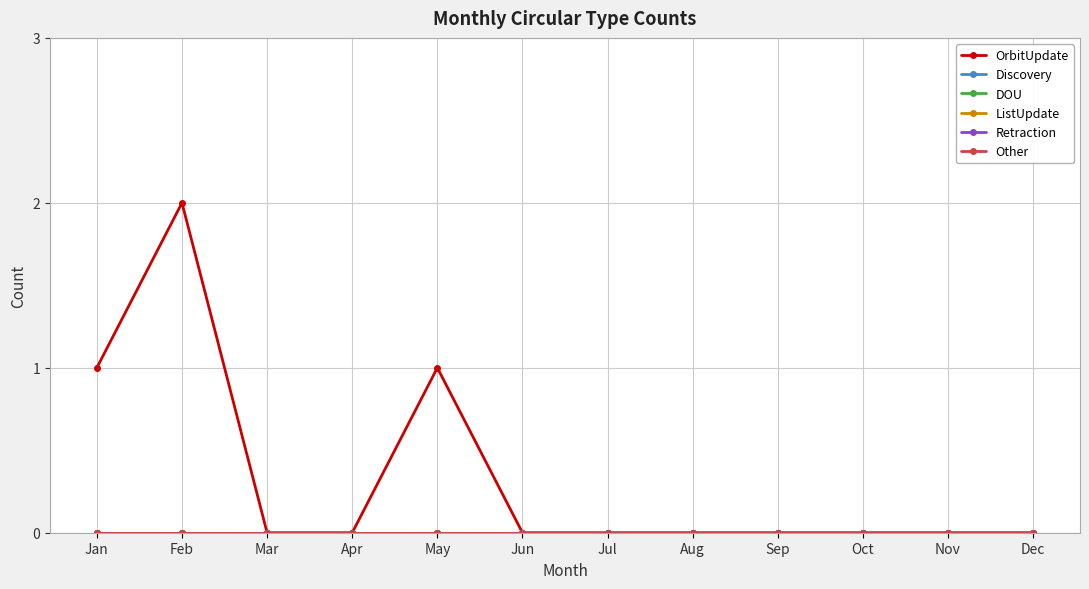

At how many categories does at least one series exceed 0?

3